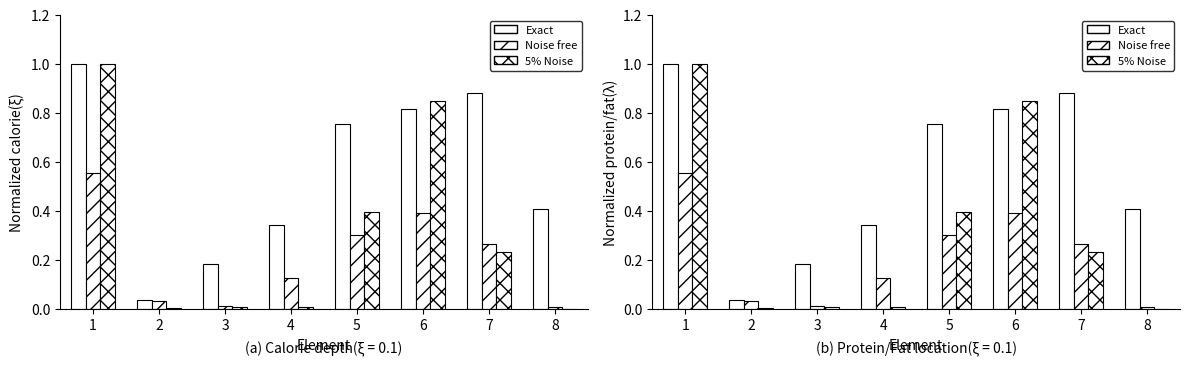

What is the difference between the highest and lowest values at 3?

0.2